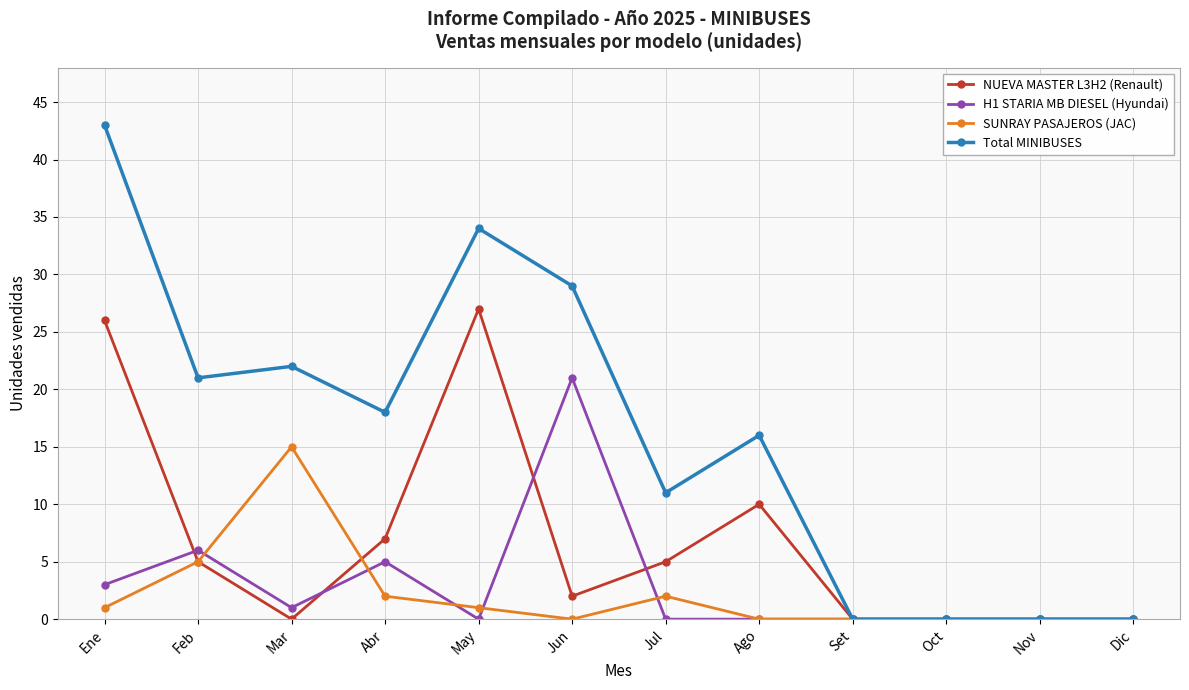

At Jun, list the series in order from smallest to largest.

SUNRAY PASAJEROS (JAC), NUEVA MASTER L3H2 (Renault), H1 STARIA MB DIESEL (Hyundai), Total MINIBUSES